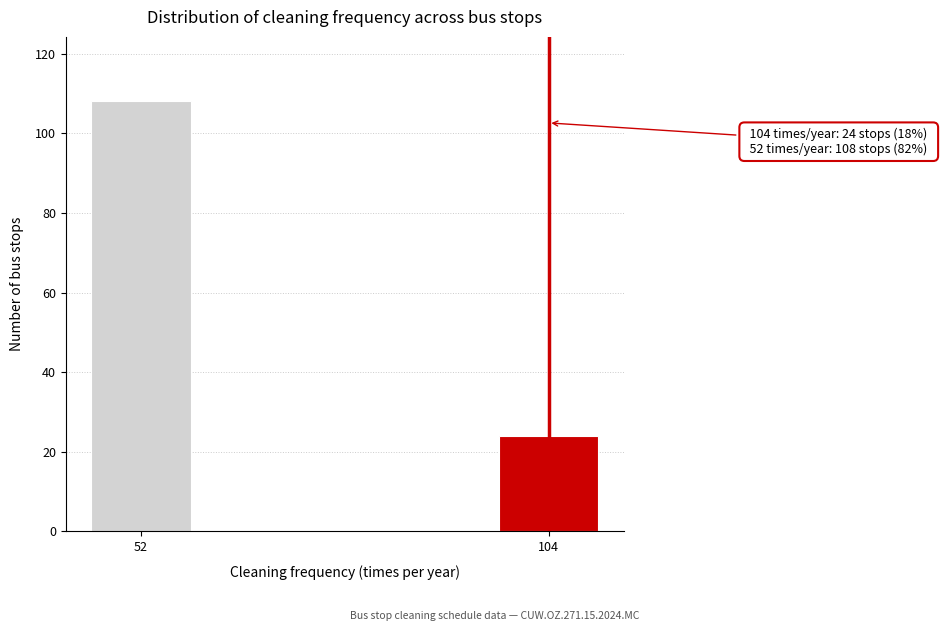

Reading left to right, list all the values displayed in this chart.

52=108	104=24